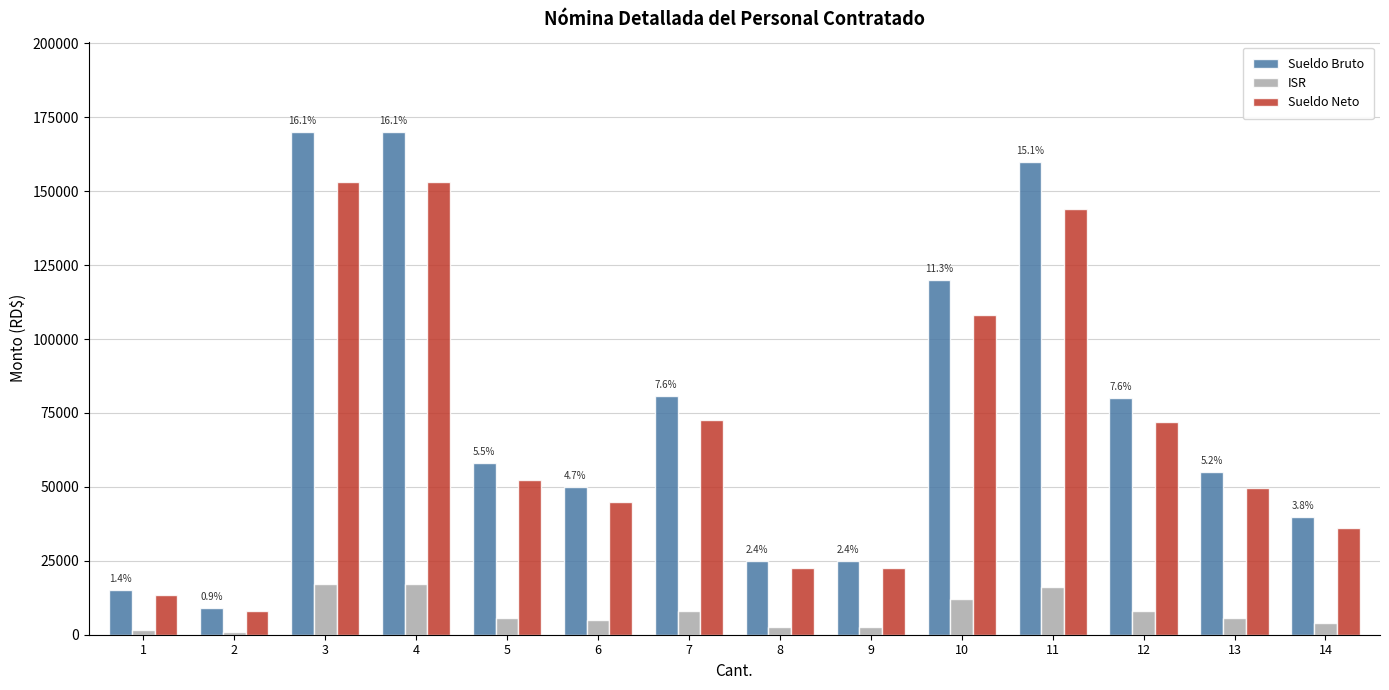

What is the approximate value of Sueldo Bruto at 13?

55000.0